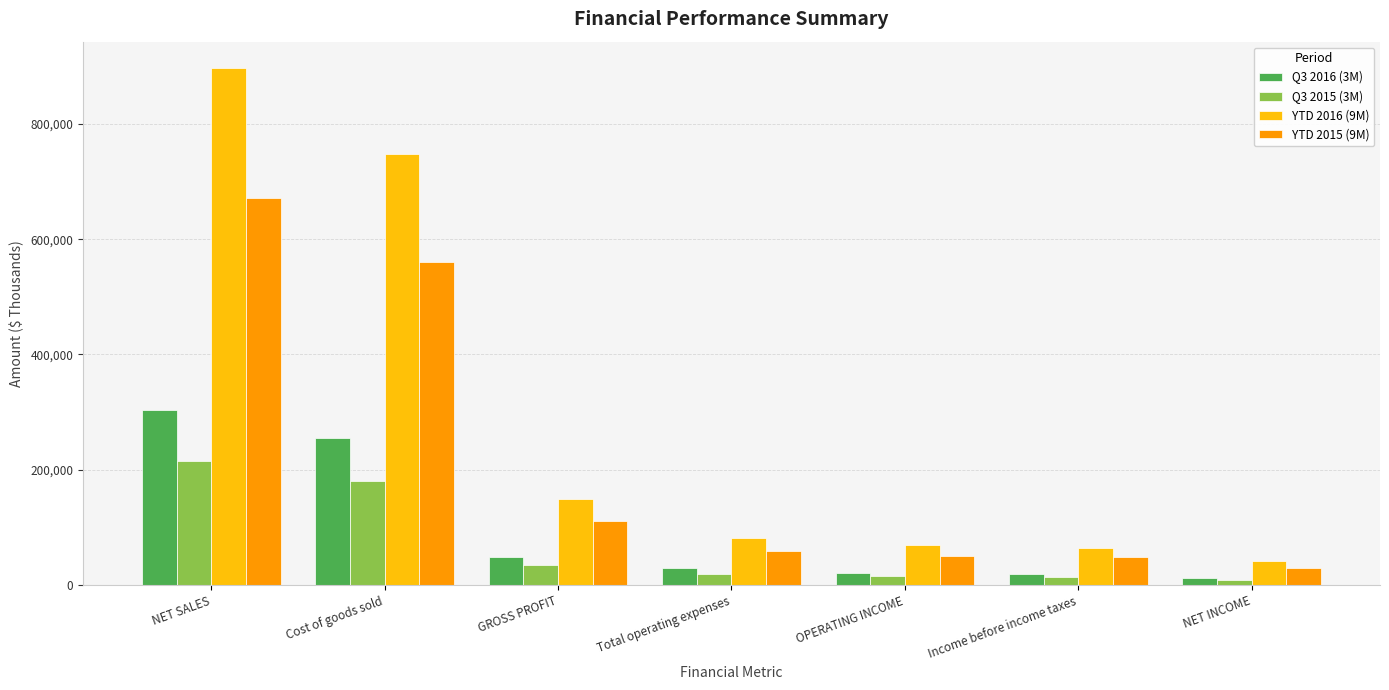

How many groups of bars are there?

7